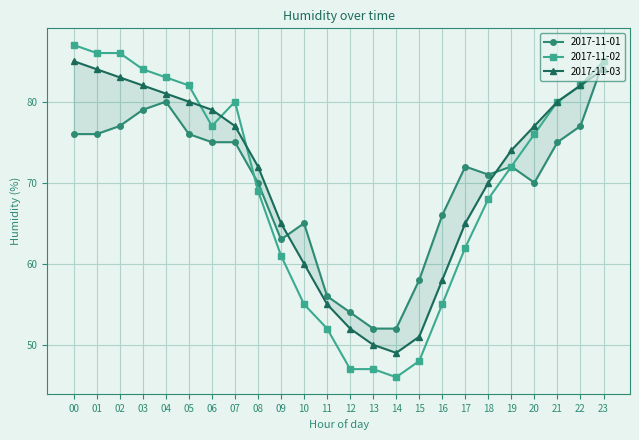

Rank the series by their maximum value, from lowest to highest.

2017-11-01, 2017-11-03, 2017-11-02